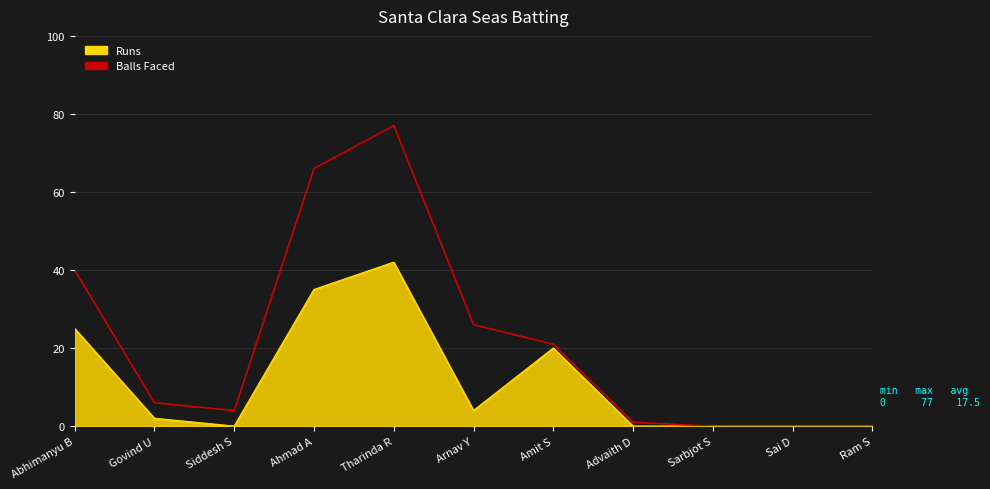

What is the highest value of the Runs series?

42